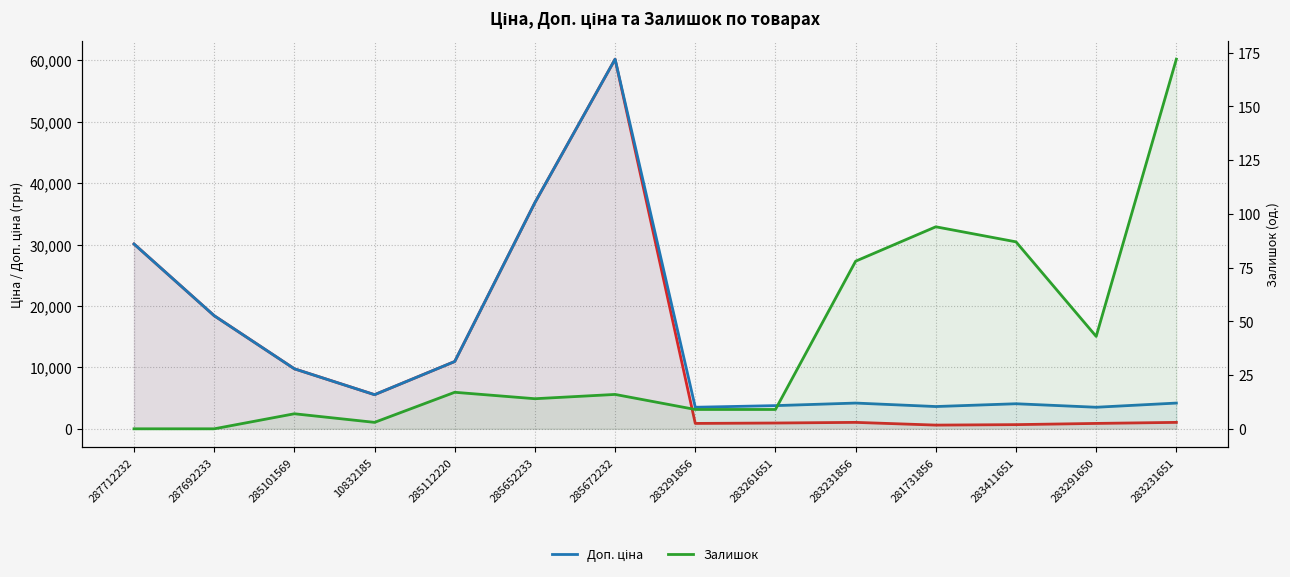

The value of Доп. ціна at 283231651 is 6796.4. True or false?

False